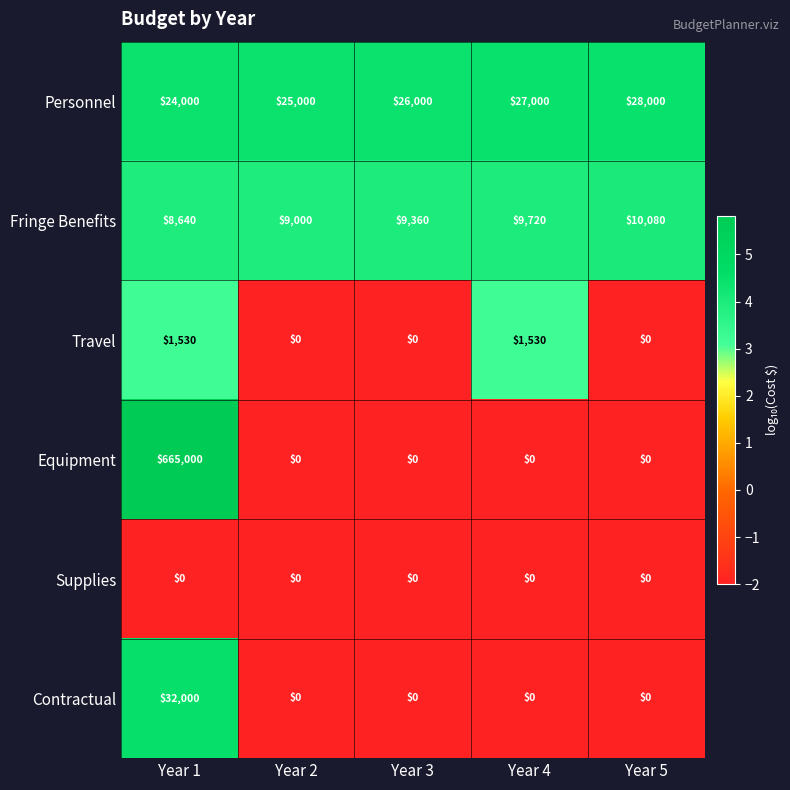

The Supplies series shows 0 at Year 2. True or false?

True